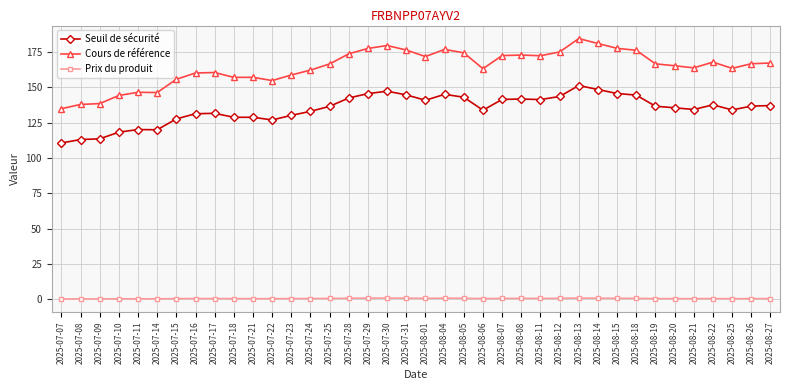

True or false: Prix du produit and Cours de référence intersect in this chart.

False